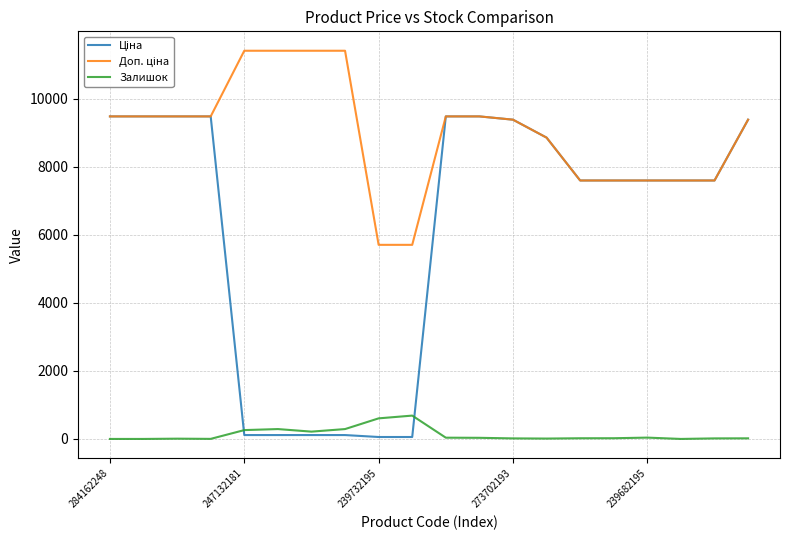

What is the greatest value displayed?

11410.0